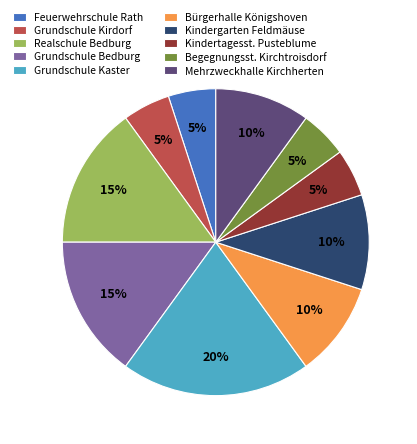

Approximately how many times larger is the value at Feuerwehrschule Rath compared to Begegnungsst. Kirchtroisdorf?

1.0